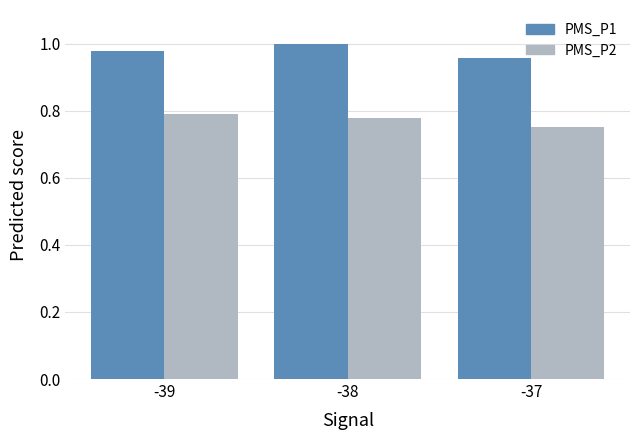

Which category has the lowest value in the PMS_P2 series?

-37